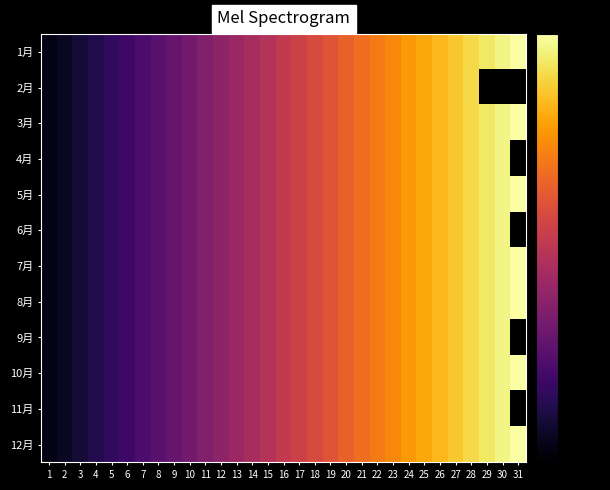

How many categories are shown in the chart?

31